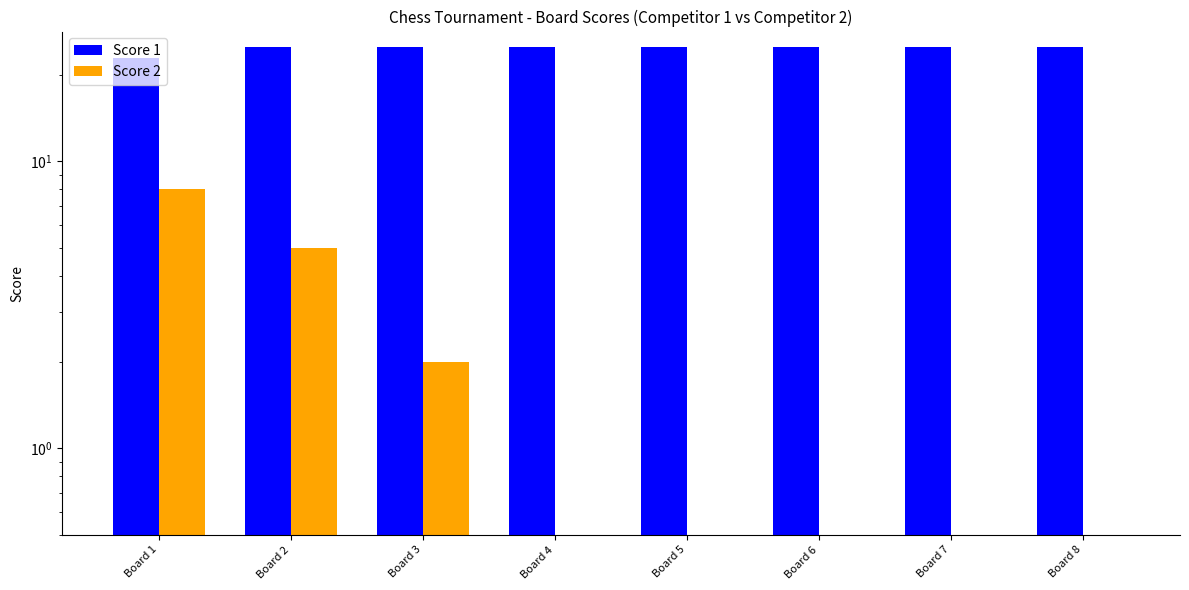

Which series changed the most between Board 4 and Board 5?

Score 1